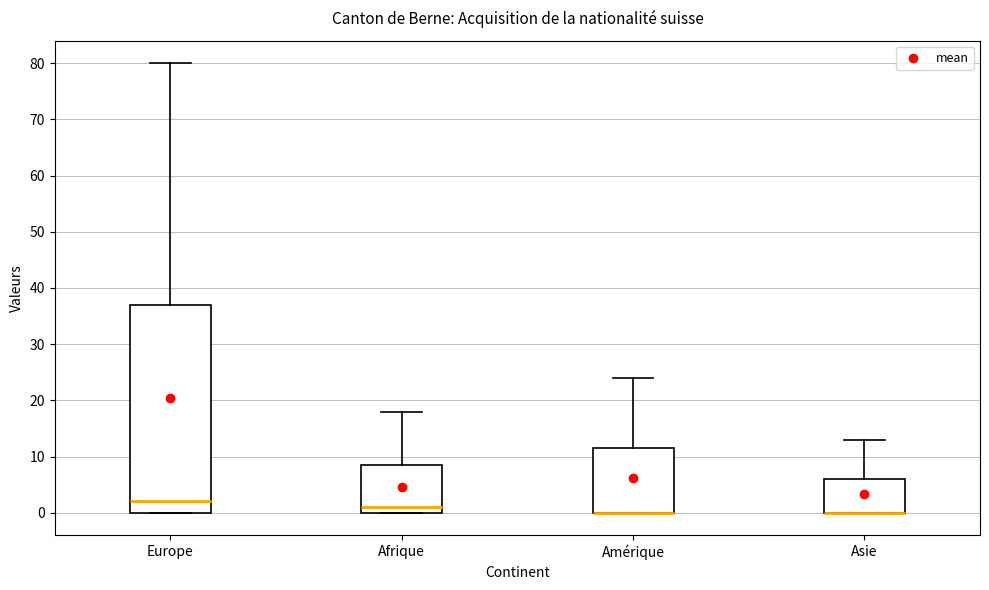

Comparing the boxes themselves (not the whiskers), which one is the tallest?

Europe